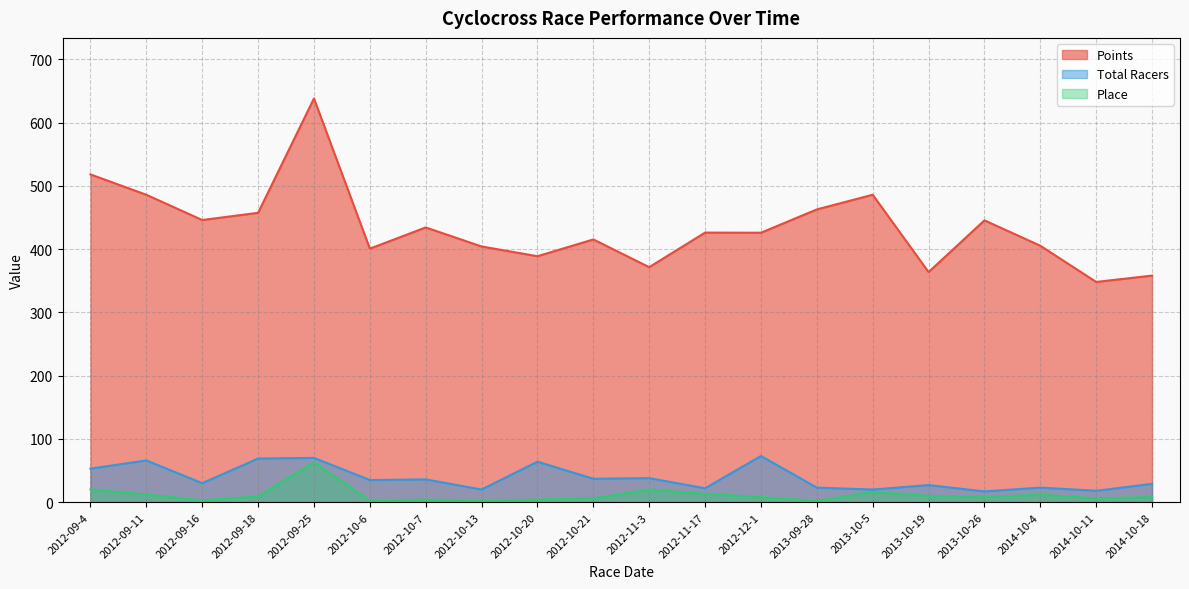

Reading left to right, transcribe all the data shown in this chart.

Points: 518.2	486.0	446.1	457.5	638.3	400.8	434.4	404.2	388.9	415.4	371.5	426.2	426.0	462.8	486.0	363.8	445.6	405.4	348.2	358.2
Total Racers: 53.0	66.0	30.0	69.0	70.0	35.0	36.0	20.0	64.0	37.0	38.0	22.0	73.0	23.0	20.0	27.0	17.0	23.0	18.0	29.0
Place: 20.0	12.0	3.0	9.0	63.0	2.0	4.0	2.0	4.0	6.0	20.0	13.0	8.0	2.0	16.0	10.0	8.0	12.0	6.0	8.0